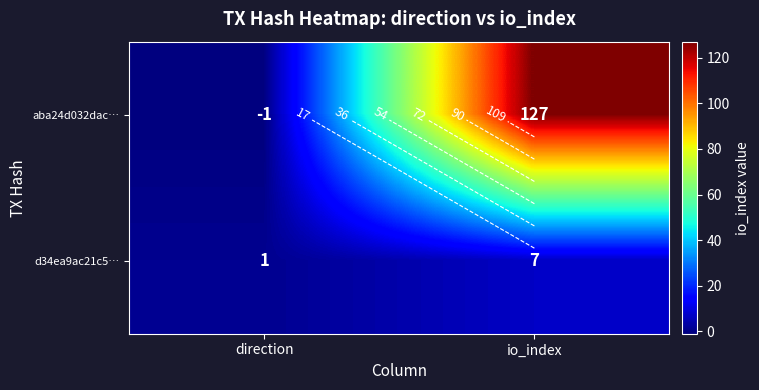

The d34ea9ac21c5… series shows 1 at direction. True or false?

True